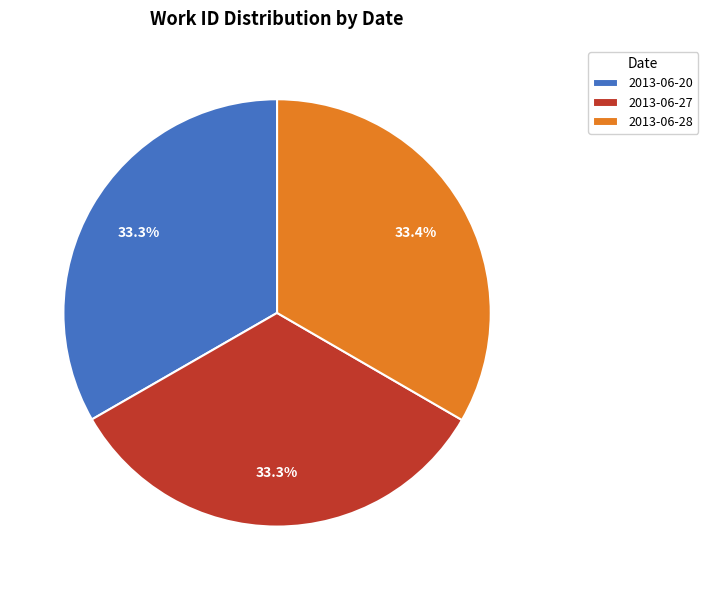

True or false: 2013-06-28 accounts for 33% of the total.

True